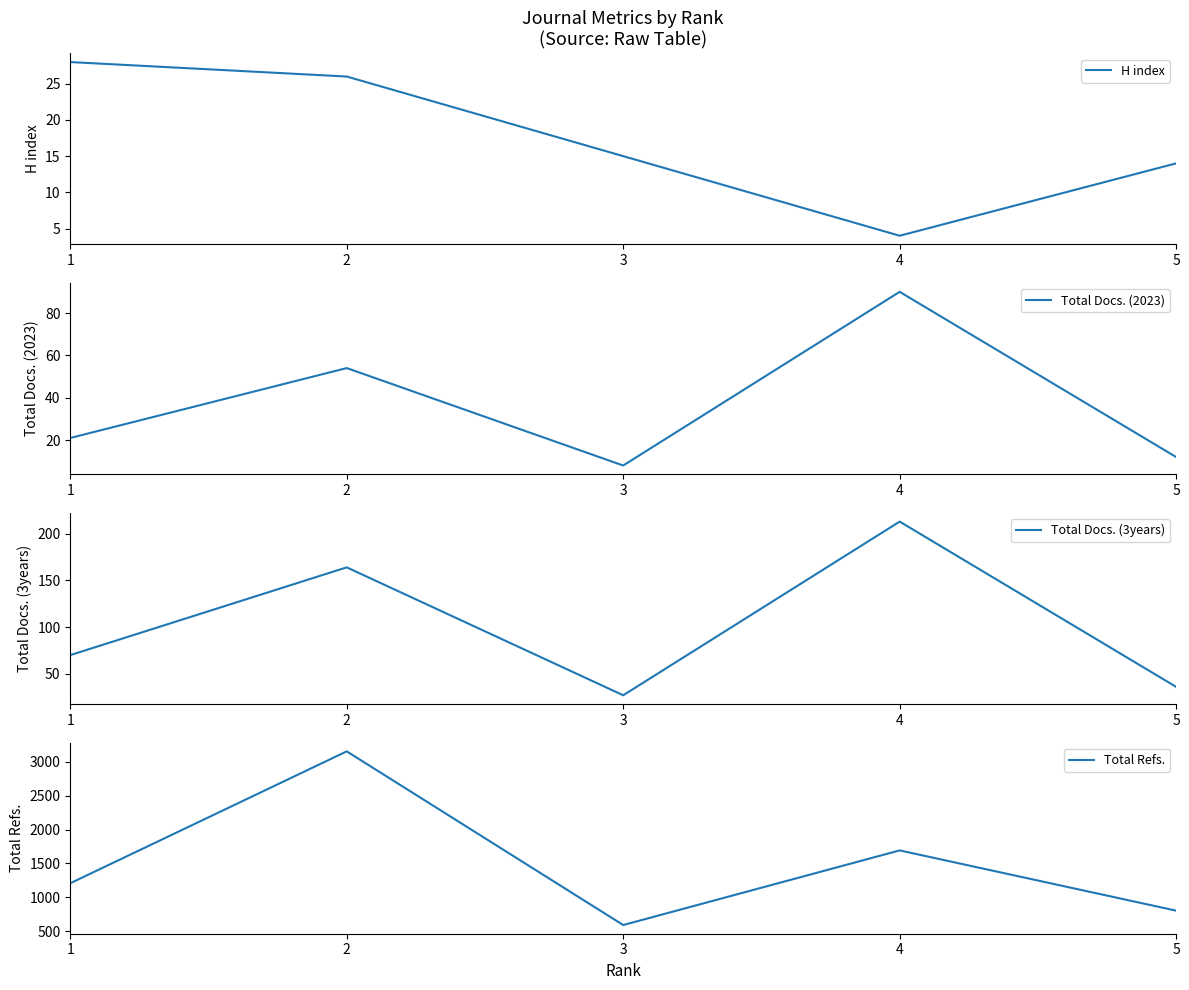

What is the difference between the highest and lowest values at 2?

3126